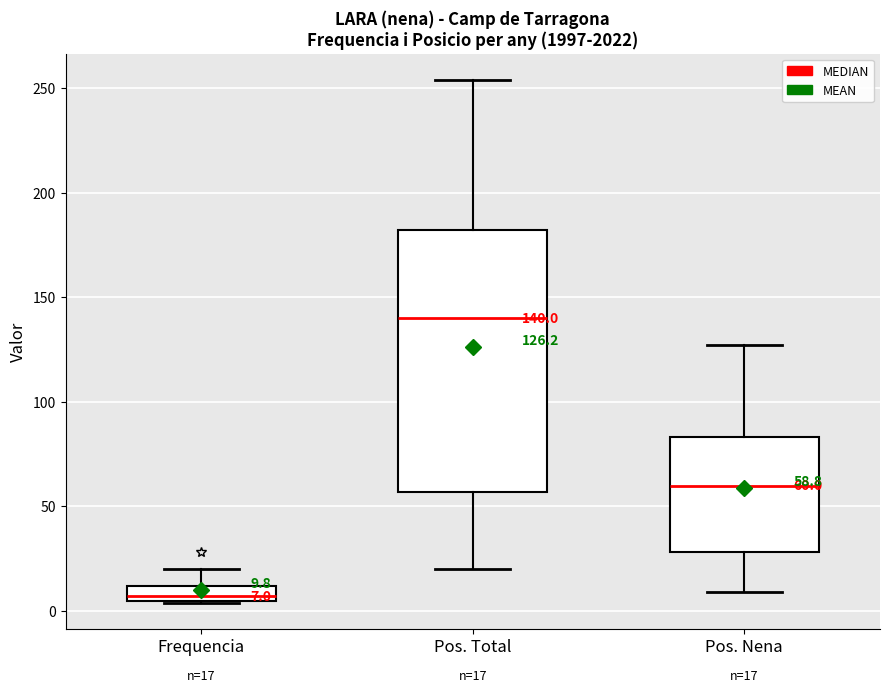

Which box's median line is the lowest?

Frequencia